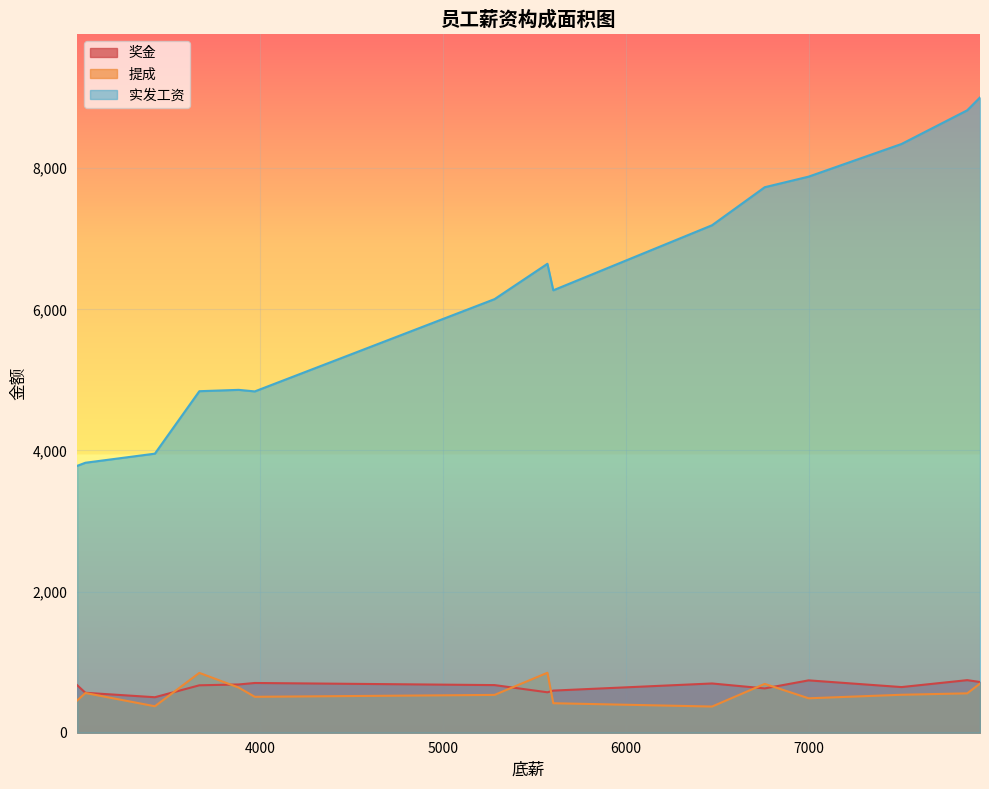

The 实发工资 series shows 2040.2 at 王伟. True or false?

False